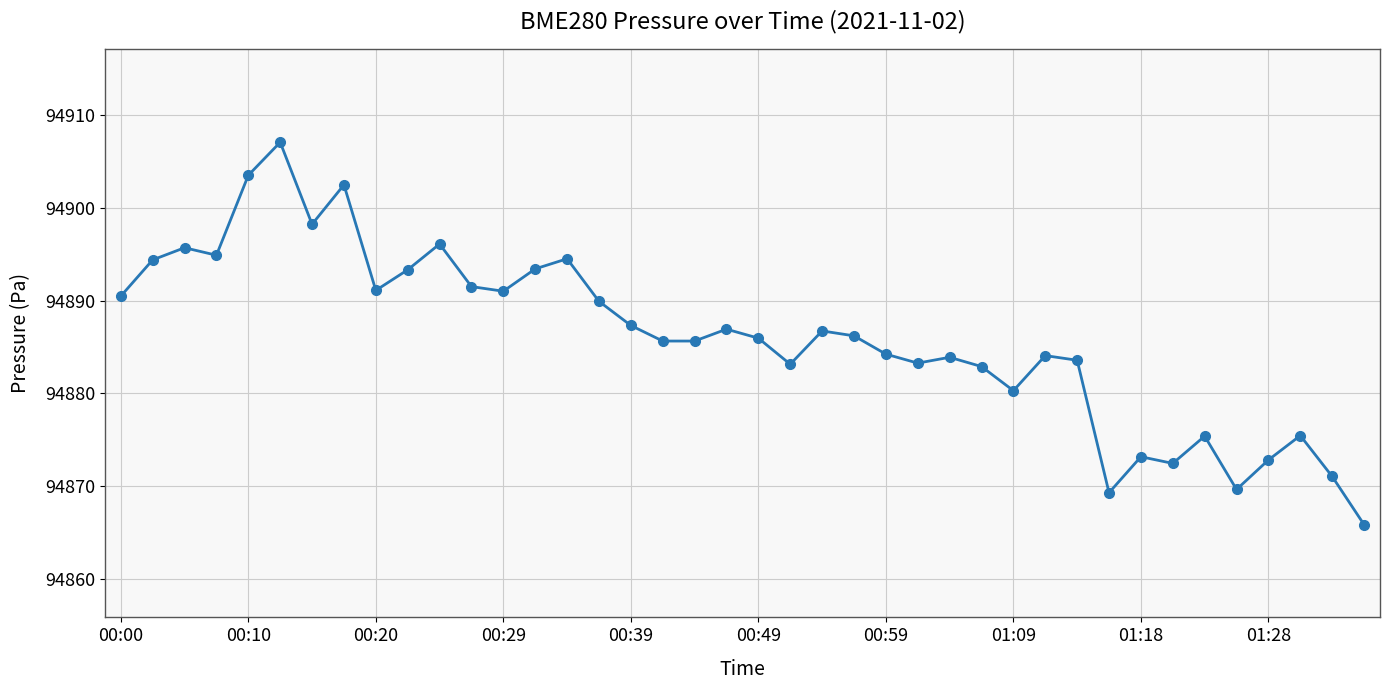

How many series are shown in this chart?

1